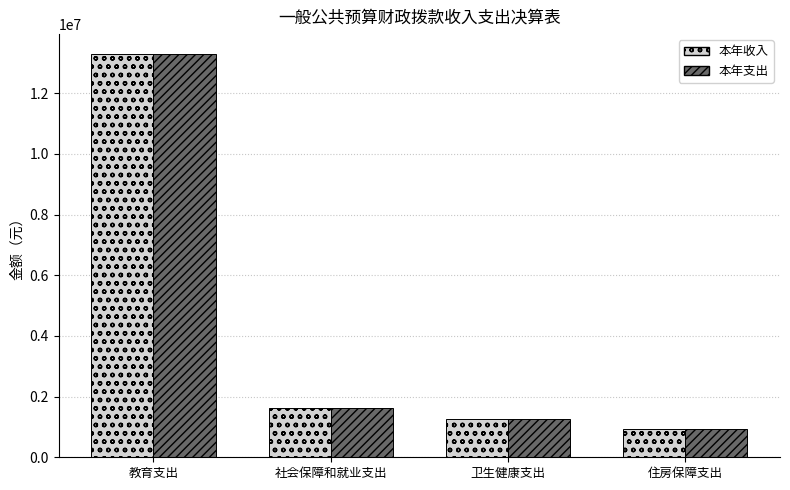

How many bars are there in total?

8